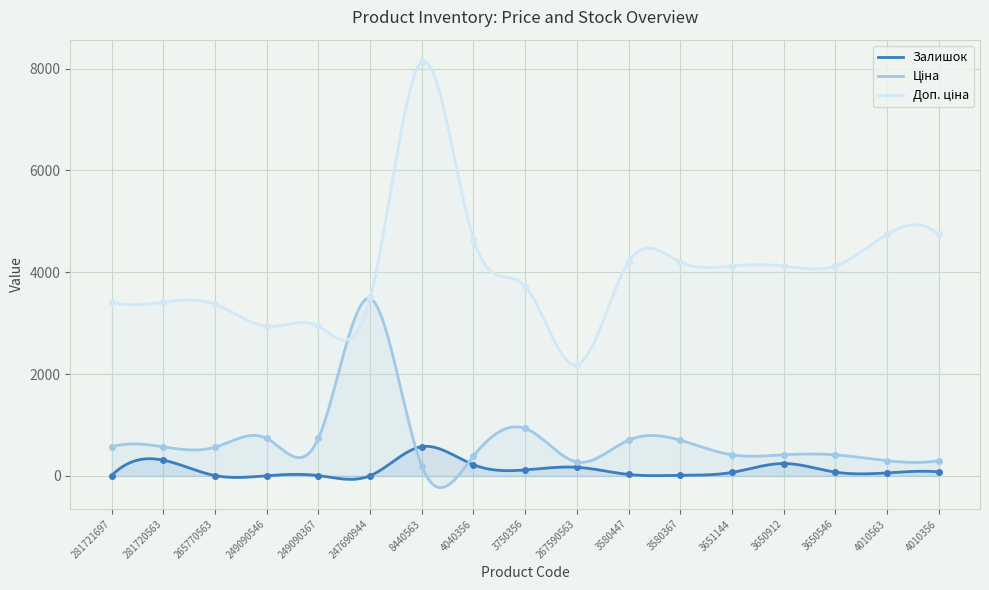

What position from the left is 3750356?

9